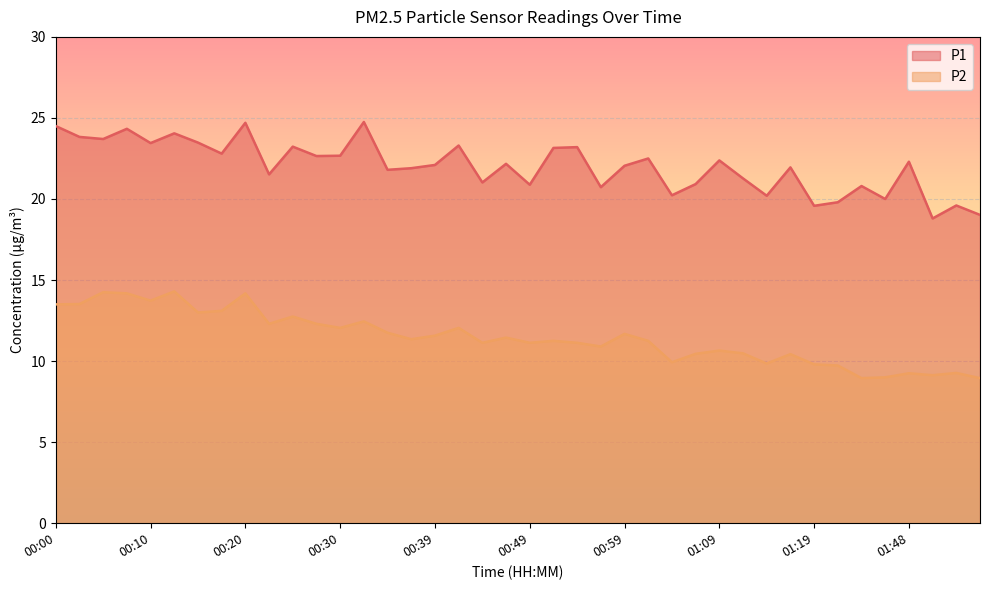

What is the label of the 28th point from the left?

01:06